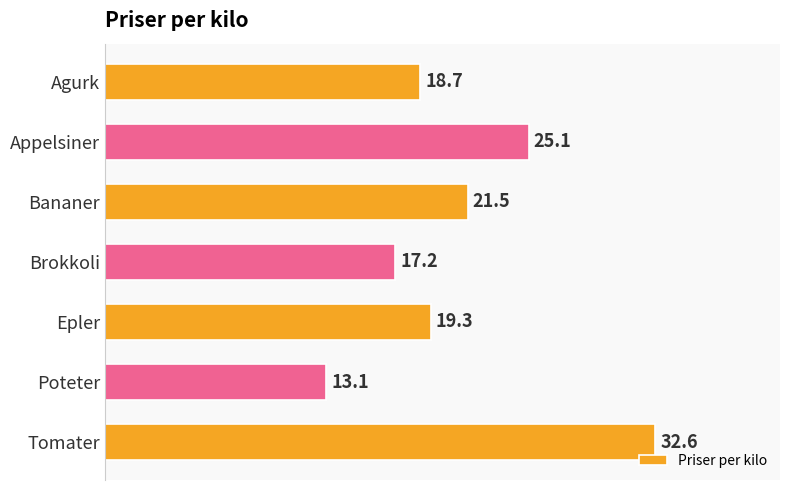

What is the label of the 5th bar from the bottom?

Bananer